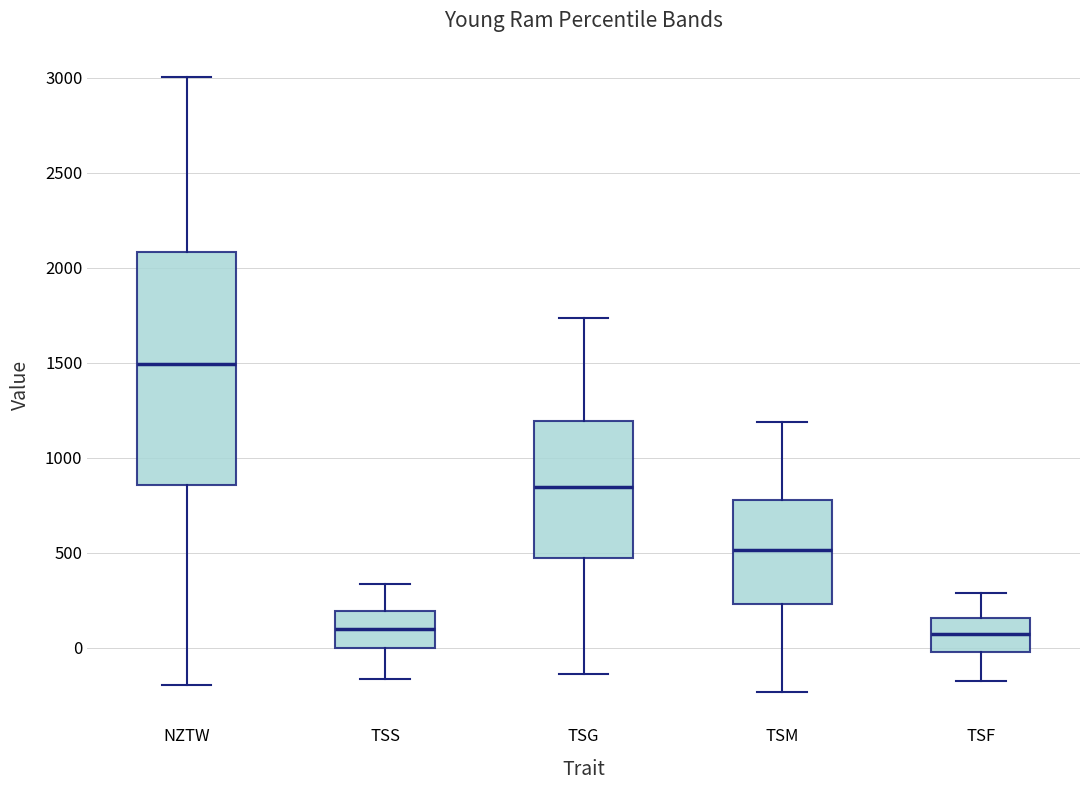

Reading left to right, transcribe this box plot: for each box, give where its median line is, the range the box spans, and where its two whiskers end, as read against the y-axis. The values are not printed on the chart, so give them approximately, as read against the axis.

NZTW: median 1500, box 850 to 2100, whiskers -200 to 3000
TSS: median 100, box 0 to 200, whiskers -150 to 350
TSG: median 850, box 450 to 1200, whiskers -150 to 1750
TSM: median 500, box 250 to 800, whiskers -250 to 1200
TSF: median 50, box 0 to 150, whiskers -150 to 300